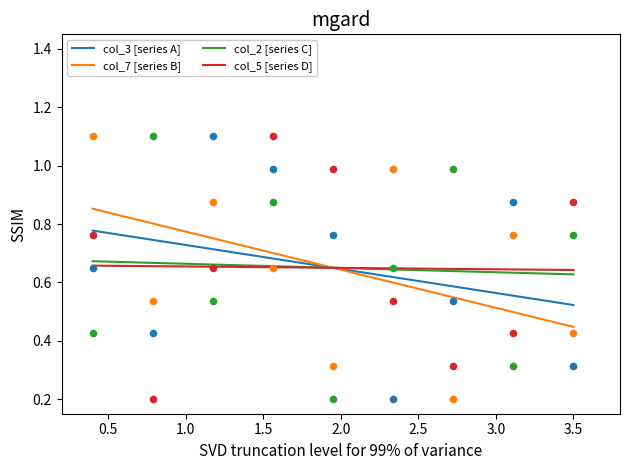

What are all the series names shown in the legend?

col_3 [series A], col_7 [series B], col_2 [series C], col_5 [series D]